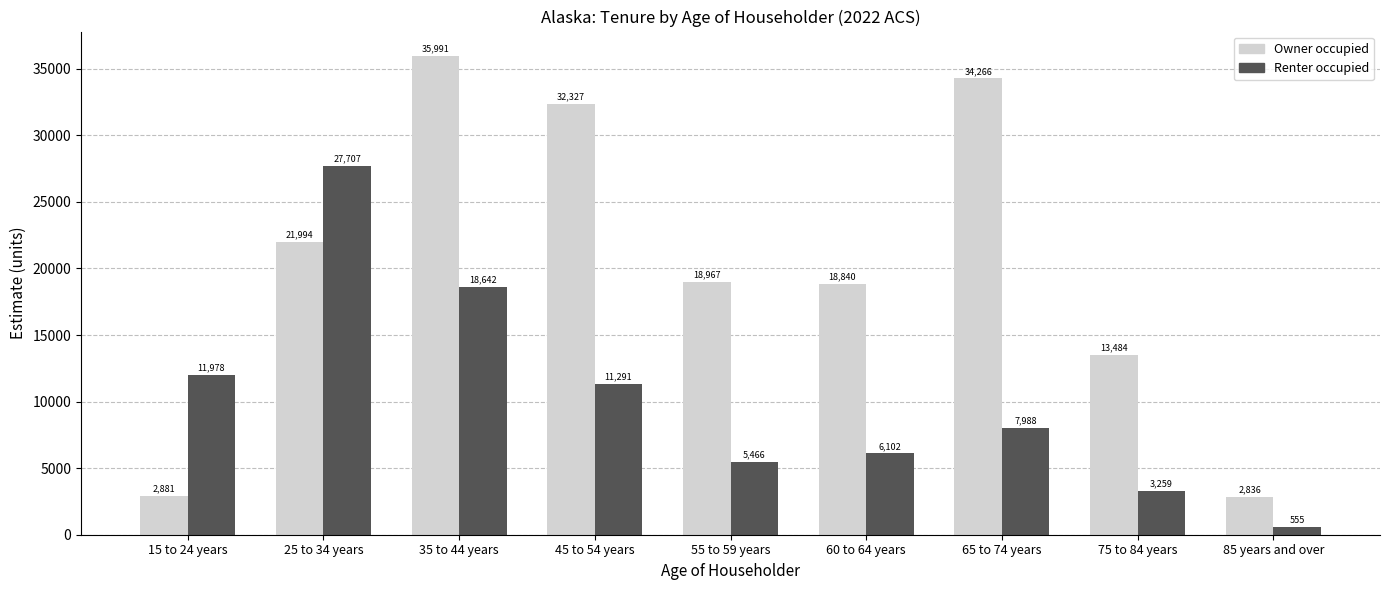

What is the difference between the second highest and second lowest values in the Renter occupied series?

15383